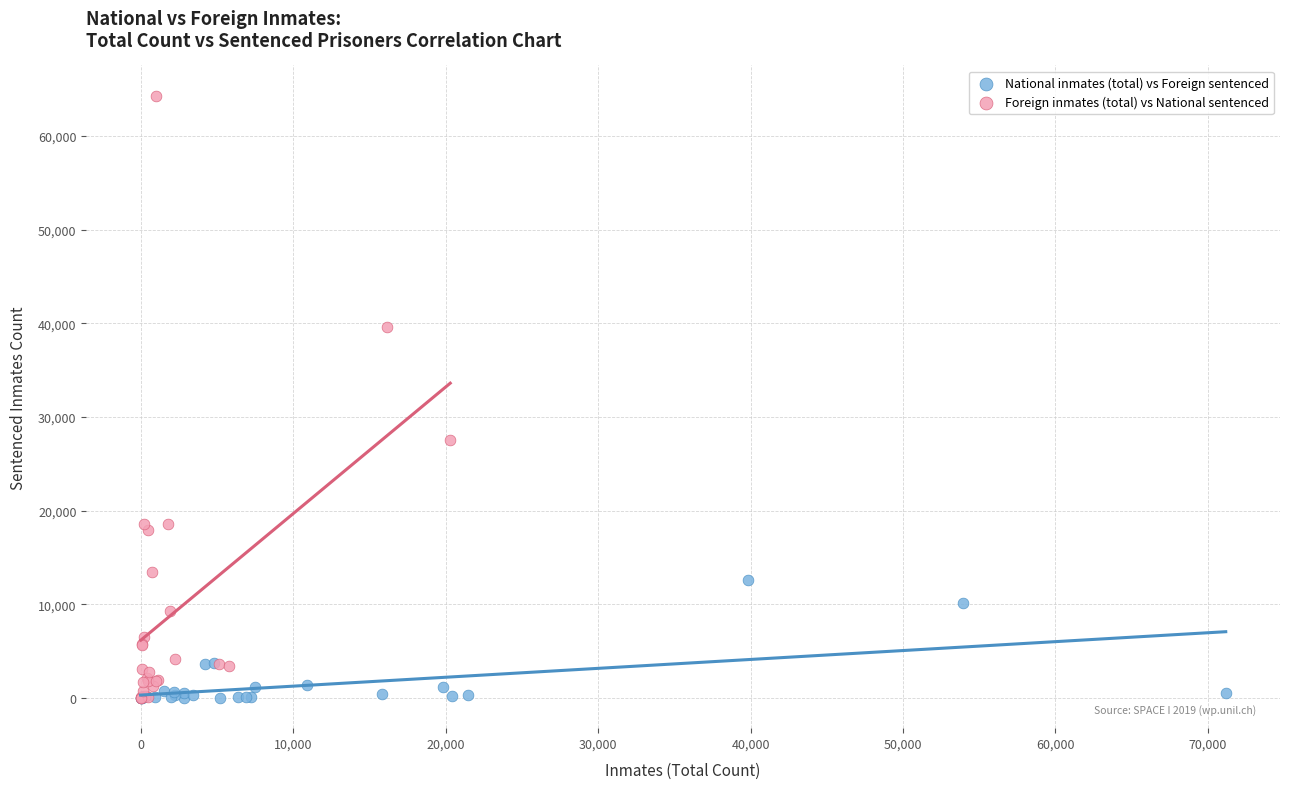

Which series has the largest Y range (max minus min)?

Foreign inmates (total) vs National sentenced